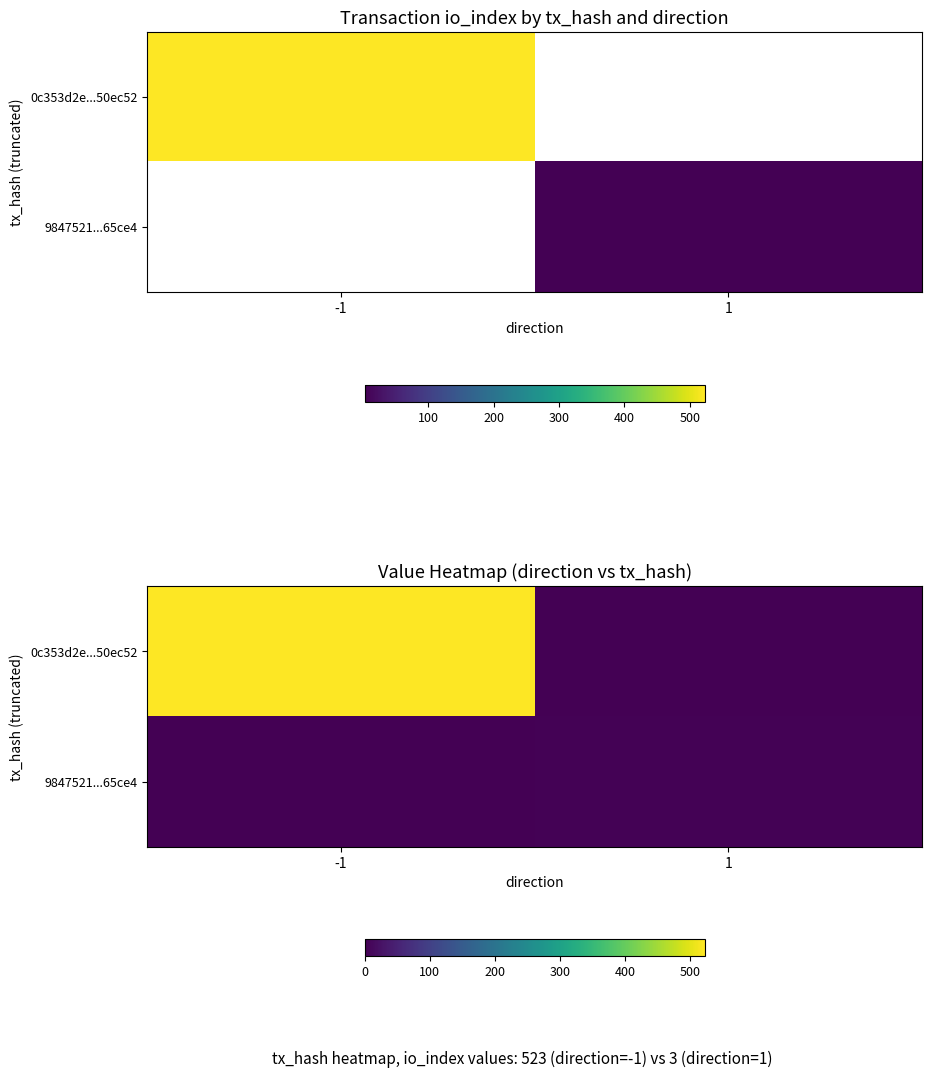

Rank the series at 1 from lowest to highest value.

0c353d2e...50ec52, 9847521...65ce4